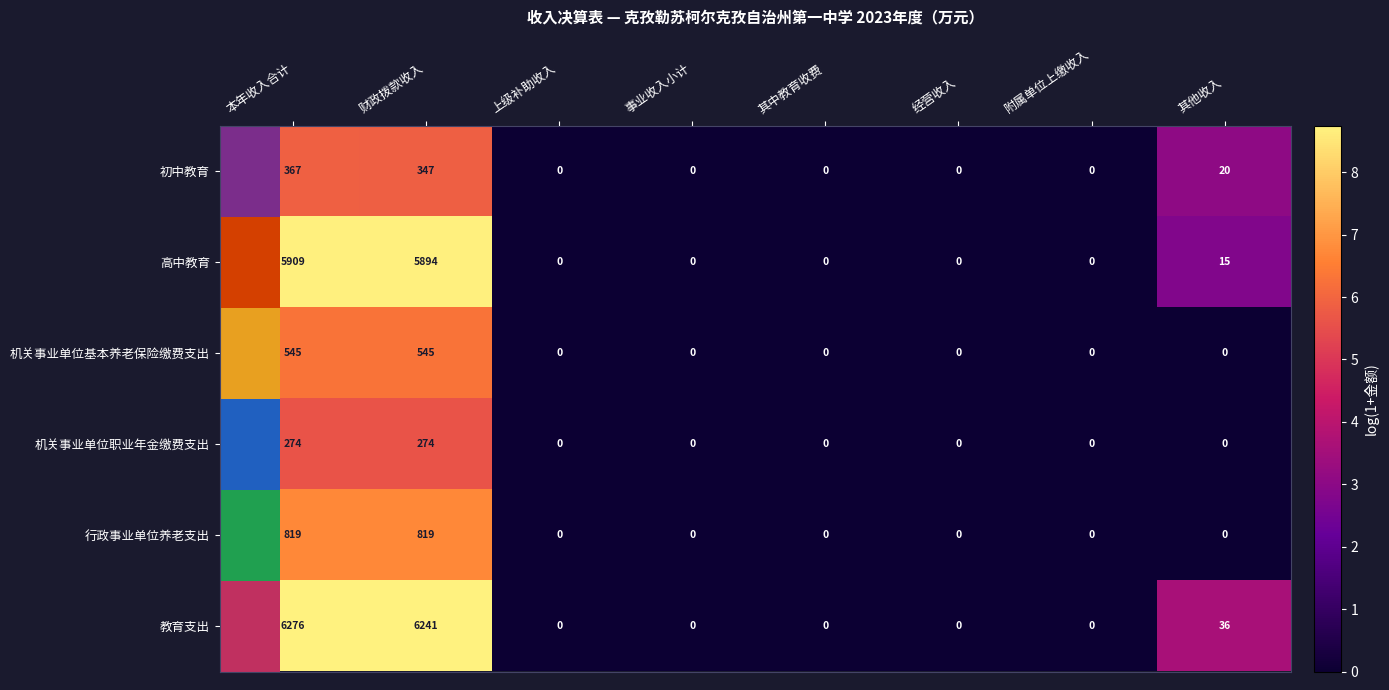

What is the total value across all series at 财政拨款收入?

14120